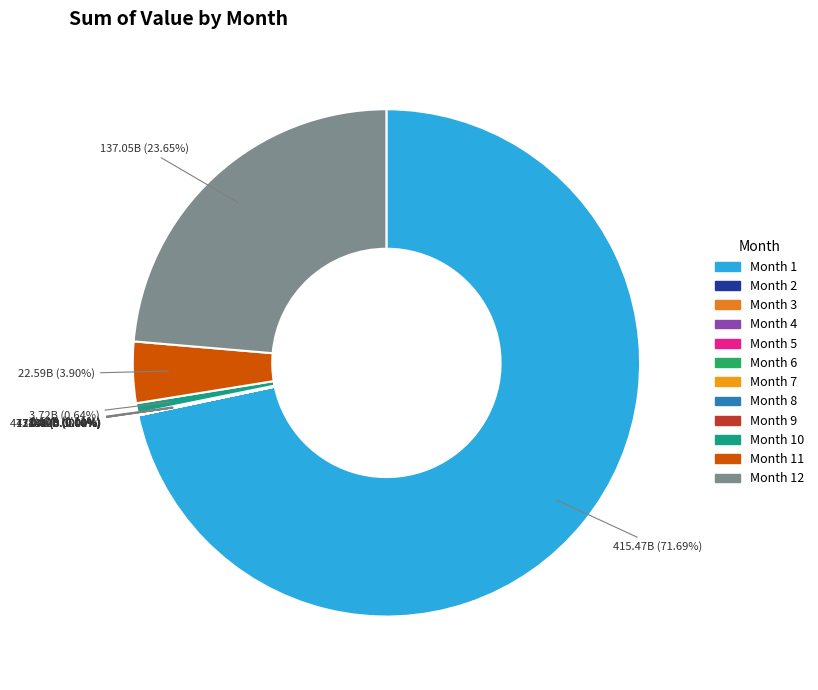

How many segments does this pie chart have?

12